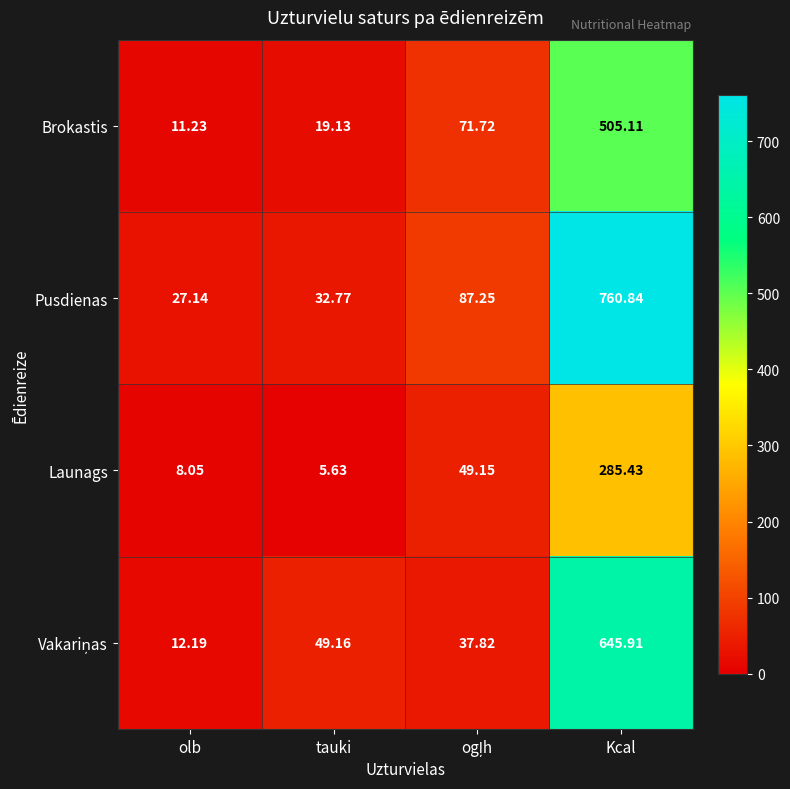

Which series has the widest spread of values?

Pusdienas